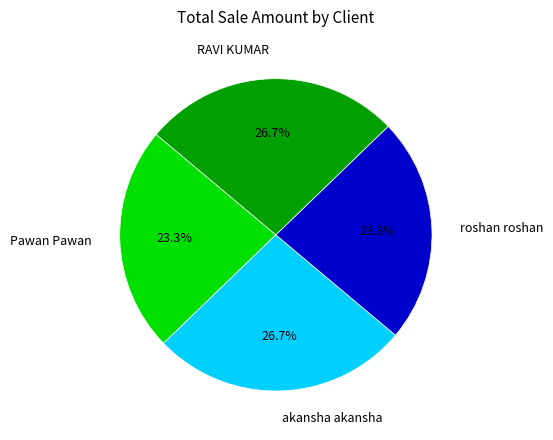

What portion of the pie excludes RAVI KUMAR?

73.3%